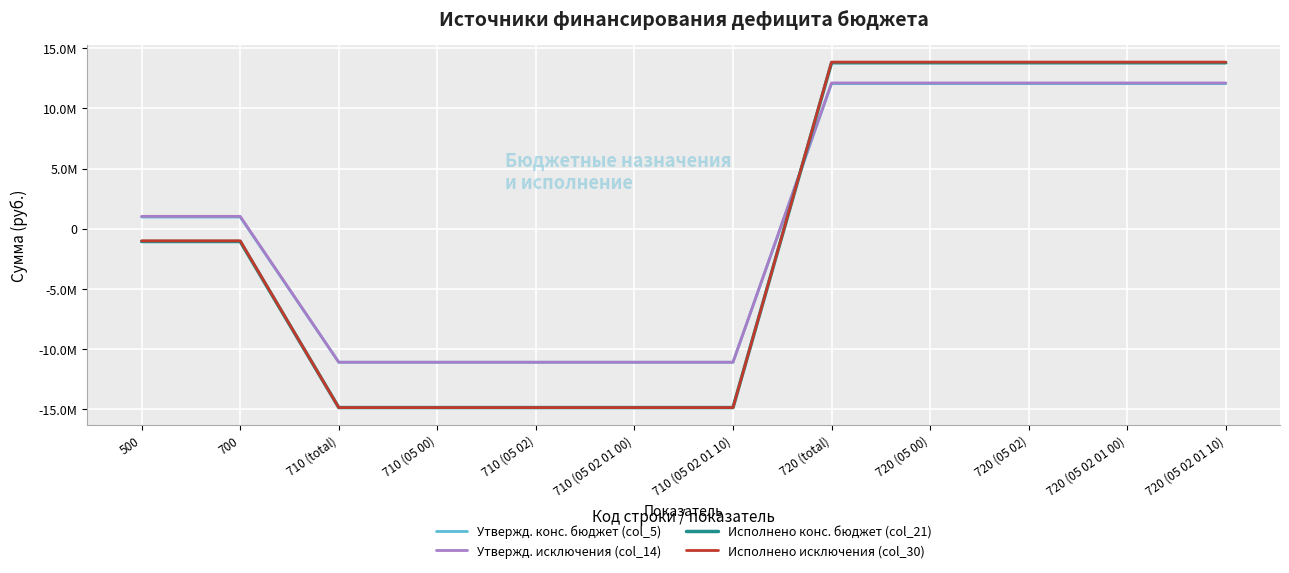

Reading left to right, list all the values displayed in this chart.

Утвержд. конс. бюджет (col_5): 982368.8	982368.8	-11076900.0	-11076900.0	-11076900.0	-11076900.0	-11076900.0	12059268.8	12059268.8	12059268.8	12059268.8	12059268.8
Утвержд. исключения (col_14): 1038600.0	1038600.0	-11076900.0	-11076900.0	-11076900.0	-11076900.0	-11076900.0	12115500.0	12115500.0	12115500.0	12115500.0	12115500.0
Исполнено конс. бюджет (col_21): -1050067.5	-1050067.5	-14842583.2	-14842583.2	-14842583.2	-14842583.2	-14842583.2	13792515.7	13792515.7	13792515.7	13792515.7	13792515.7
Исполнено исключения (col_30): -993836.2	-993836.2	-14842583.2	-14842583.2	-14842583.2	-14842583.2	-14842583.2	13848746.9	13848746.9	13848746.9	13848746.9	13848746.9